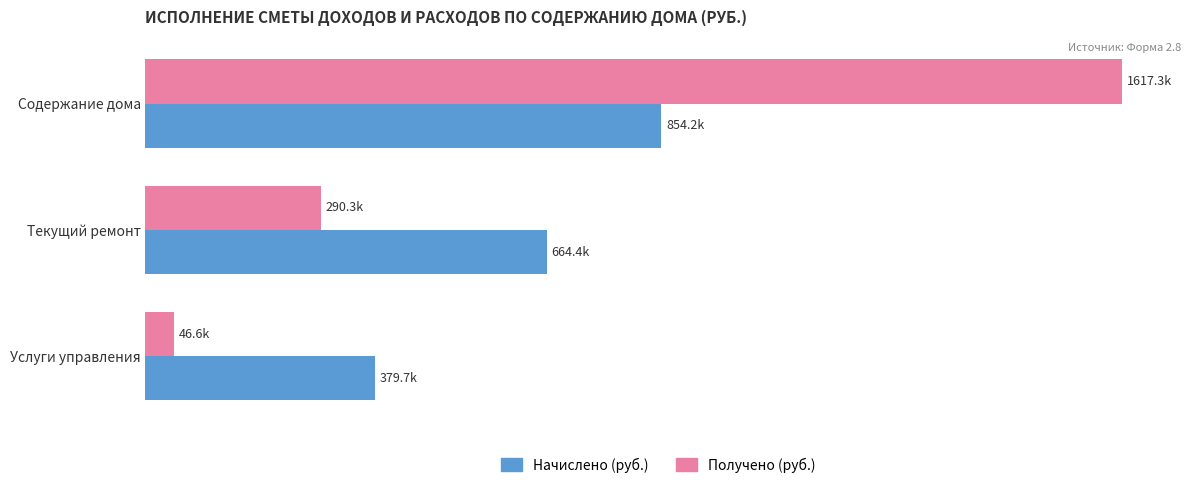

What are all the series names shown in the legend?

Начислено (руб.), Получено (руб.)